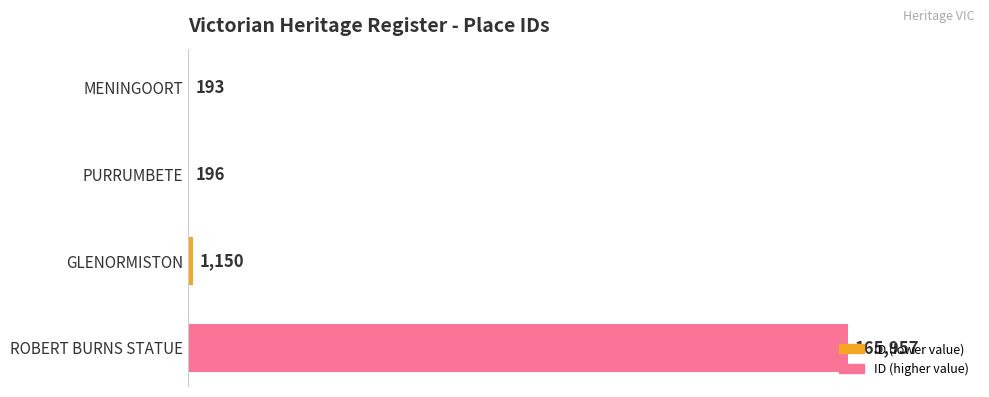

Between PURRUMBETE and GLENORMISTON, which is larger?

GLENORMISTON